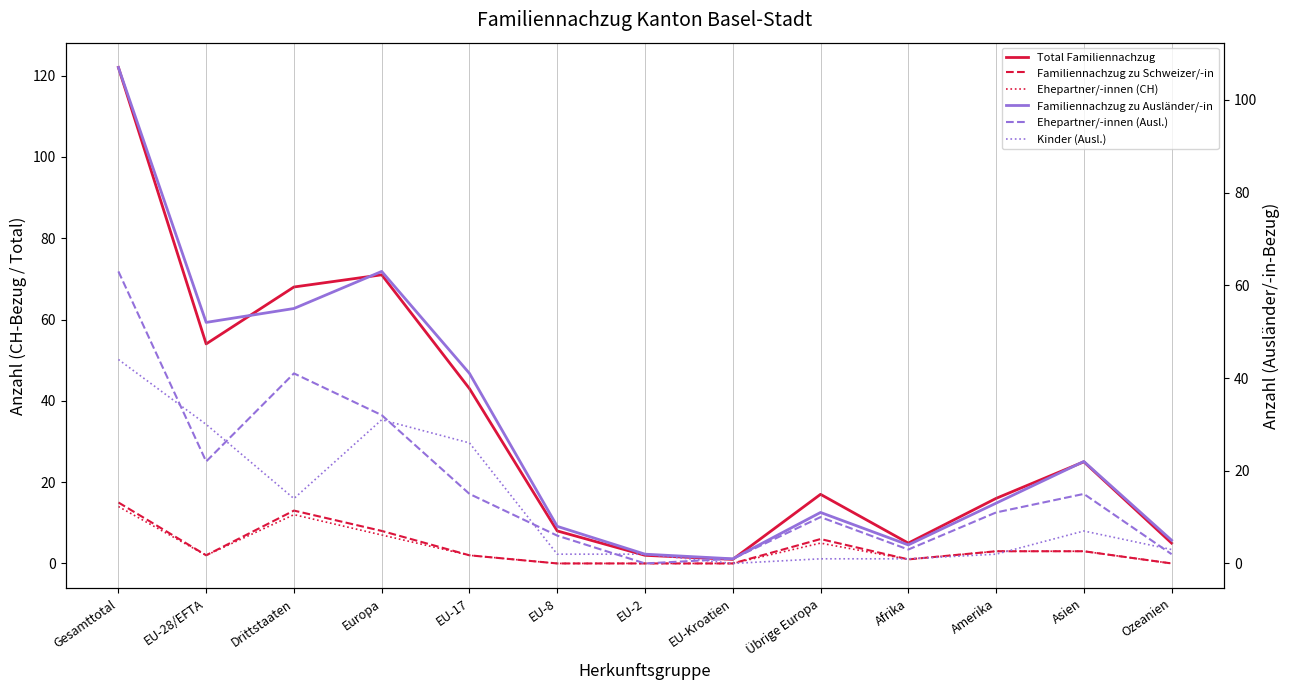

Reading right to left, what are all the values shown in this chart?

Total Familiennachzug: 5	25	16	5	17	1	2	8	43	71	68	54	122
Familiennachzug zu Schweizer/-in: 0	3	3	1	6	0	0	0	2	8	13	2	15
Ehepartner/-innen (CH): 0	3	3	1	5	0	0	0	2	7	12	2	14
Familiennachzug zu Ausländer/-in: 5	22	13	4	11	1	2	8	41	63	55	52	107
Ehepartner/-innen (Ausl.): 2	15	11	3	10	1	0	6	15	32	41	22	63
Kinder (Ausl.): 3	7	2	1	1	0	2	2	26	31	14	30	44